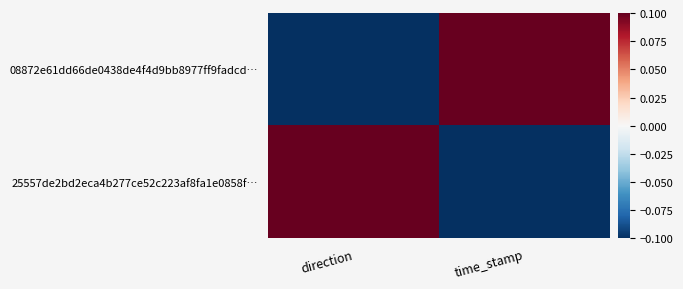

Reading left to right, what are all the values shown in this chart?

08872e61dd66de0438de4f4d9bb8977ff9fadcd…: direction=-0.1	time_stamp=0.1
25557de2bd2eca4b277ce52c223af8fa1e0858f…: direction=0.1	time_stamp=-0.1